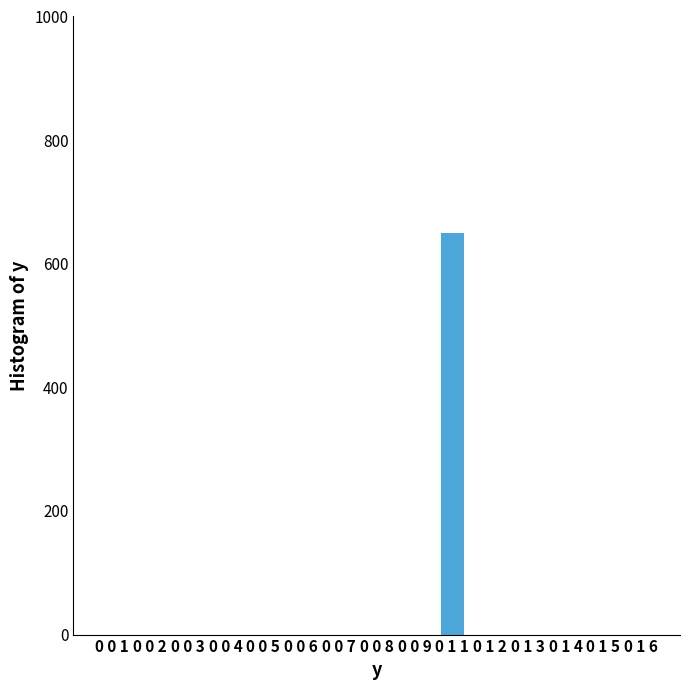

What is the maximum value shown in the chart?

650